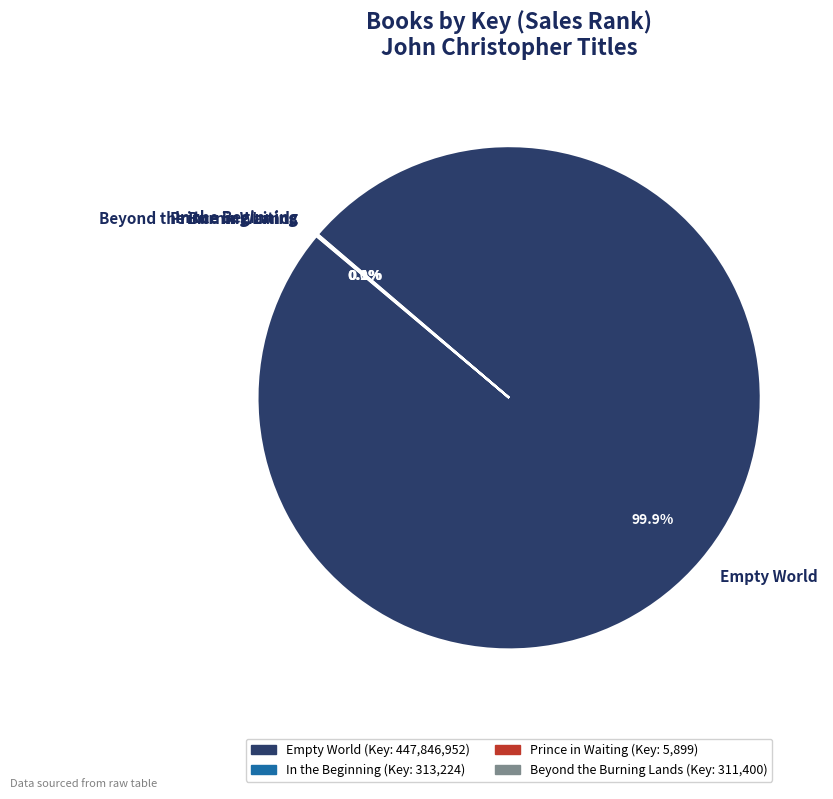

Which category has the biggest portion of the pie?

Empty World